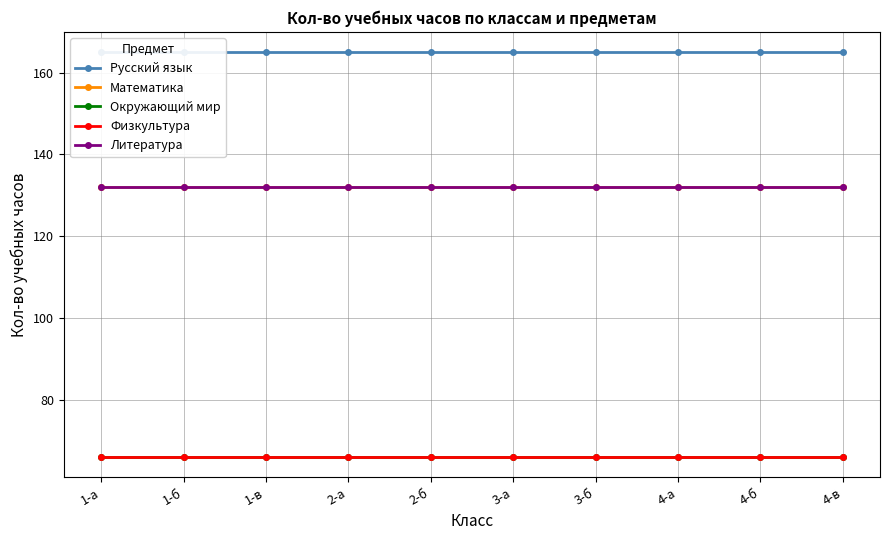

The value of Математика at 4-а is 32. True or false?

False